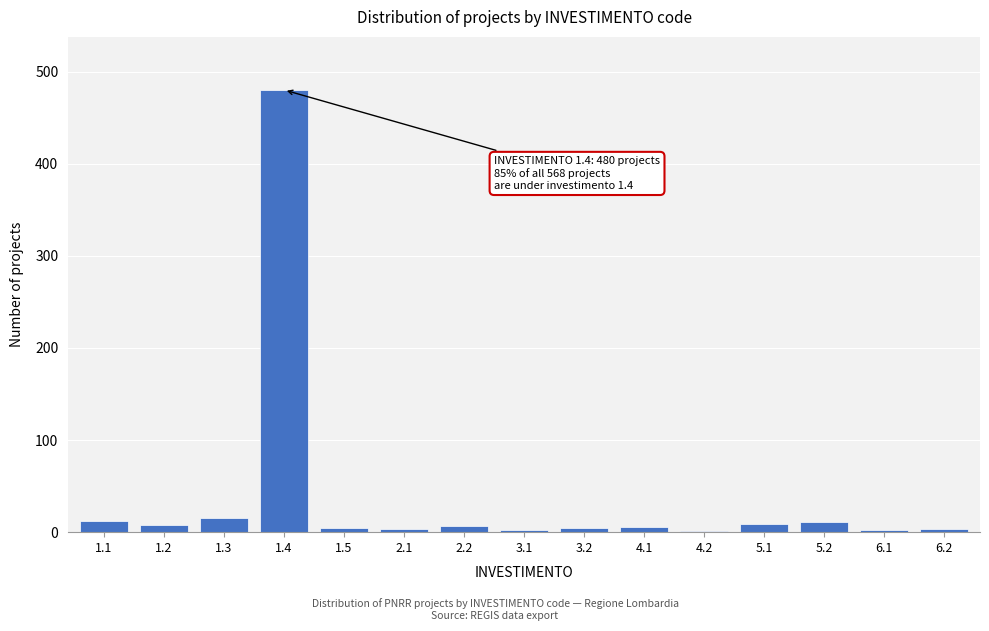

What is the sum of all values?

568